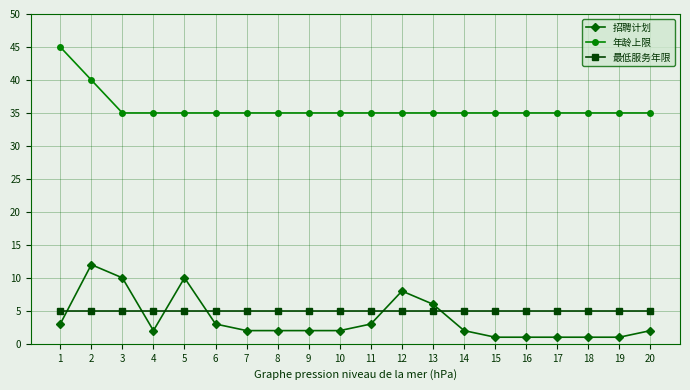

What value does the 最低服务年限 series have at 18?

5